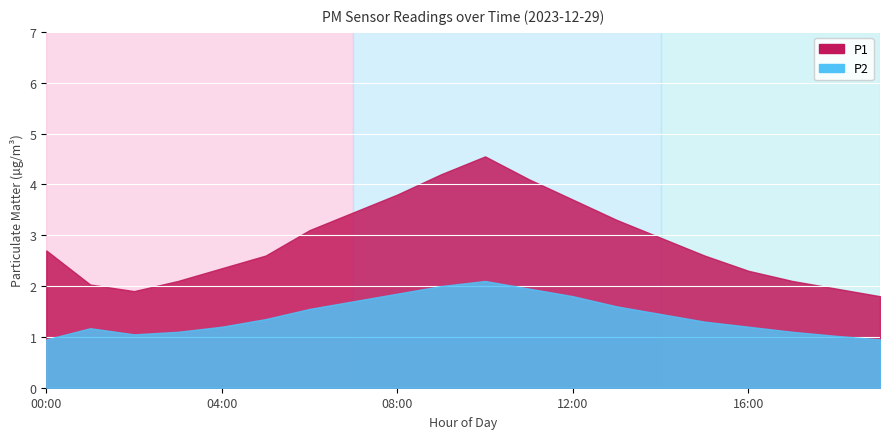

Between 09:00 and 14:00, which series saw the biggest shift?

P1